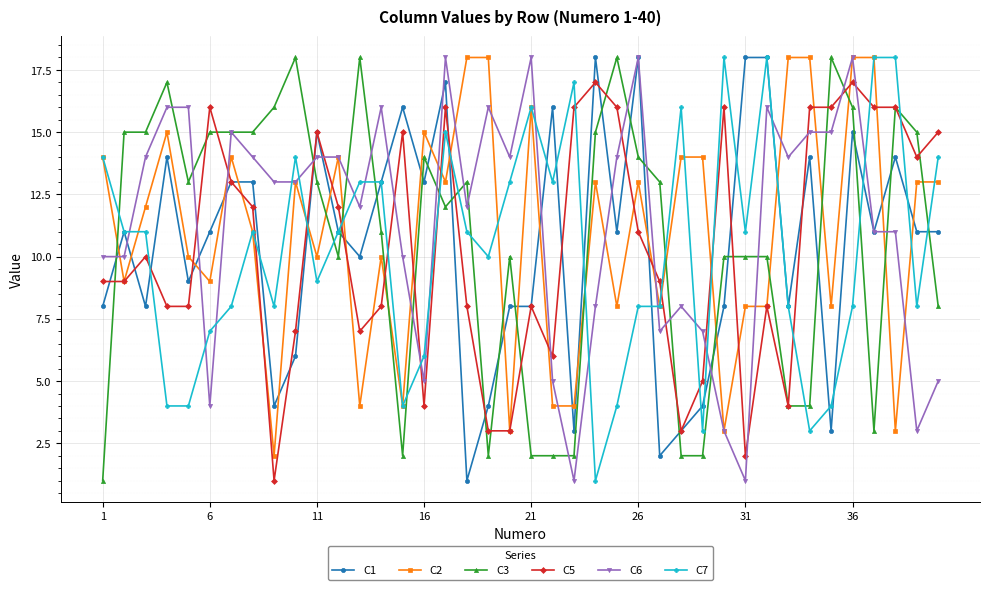

After their last crossing, which series has the higher values: C3 or C2?

C2